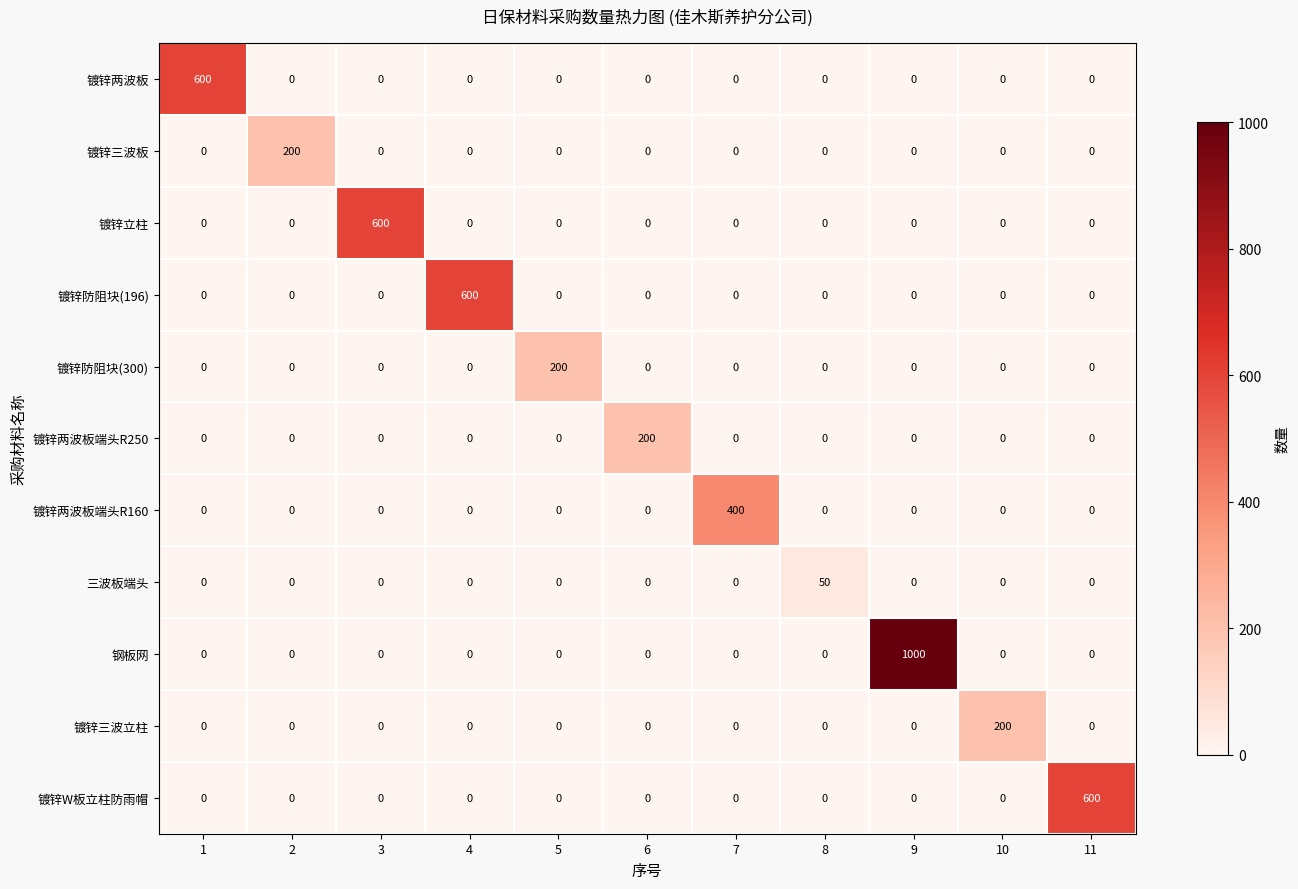

Which series has the widest spread of values?

钢板网